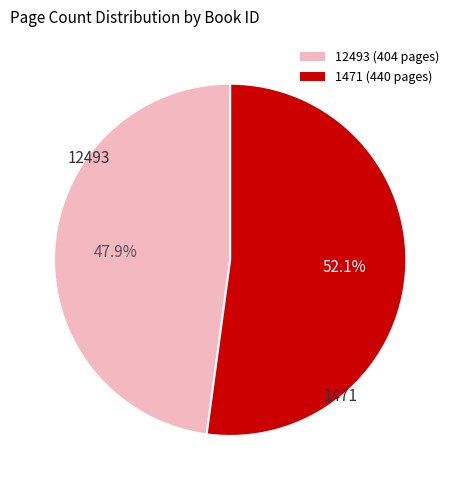

To the nearest percent, what portion does 1471 represent?

52%